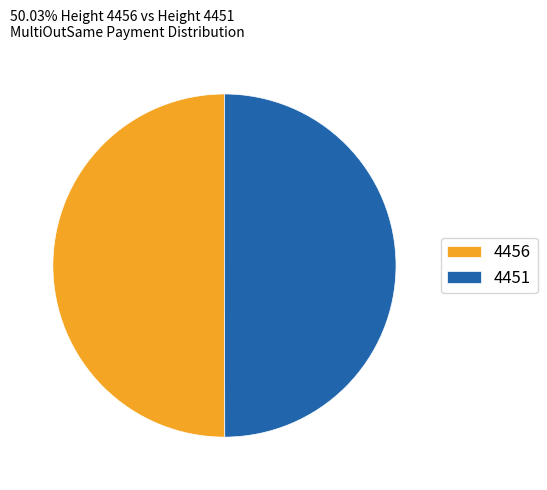

Do 4451 and 4456 together represent more than half of the pie?

Yes